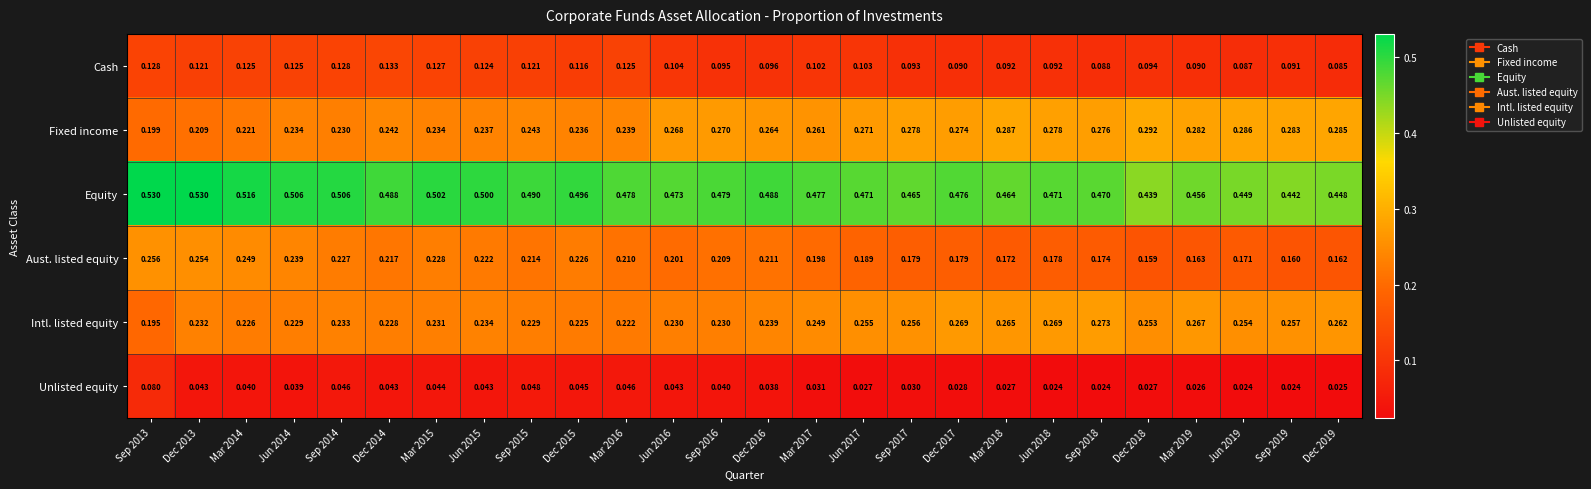

Which series has the largest total across all categories?

Equity